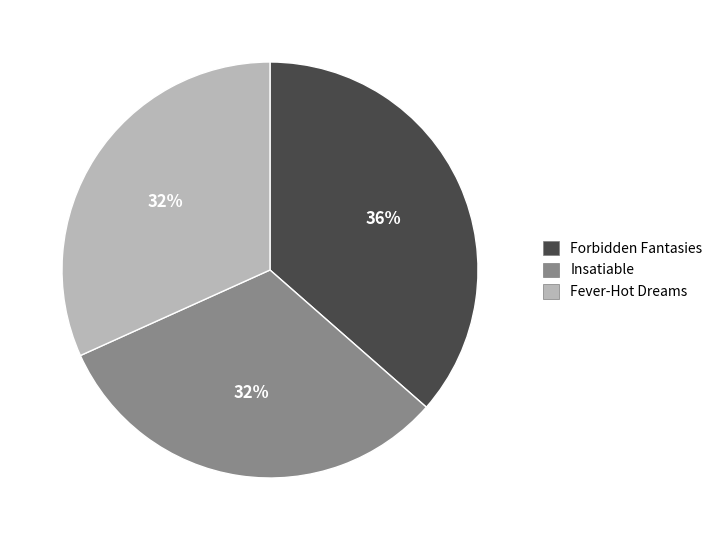

Is there any slice that represents more than half of the pie?

No